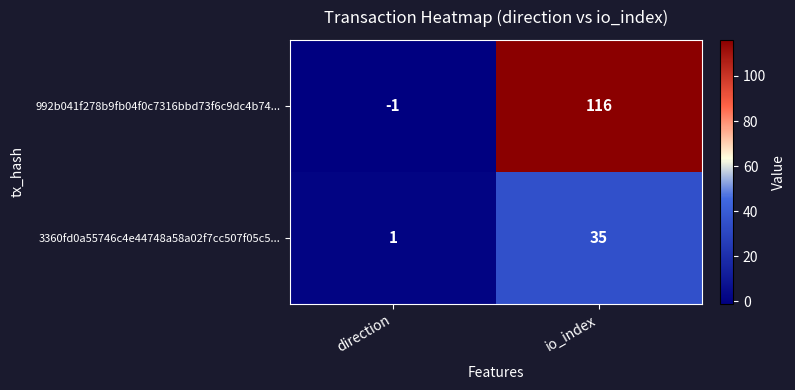

Reading right to left, transcribe all the data shown in this chart.

992b041f278b9fb04f0c7316bbd73f6c9dc4b74...: io_index=116	direction=-1
3360fd0a55746c4e44748a58a02f7cc507f05c5...: io_index=35	direction=1